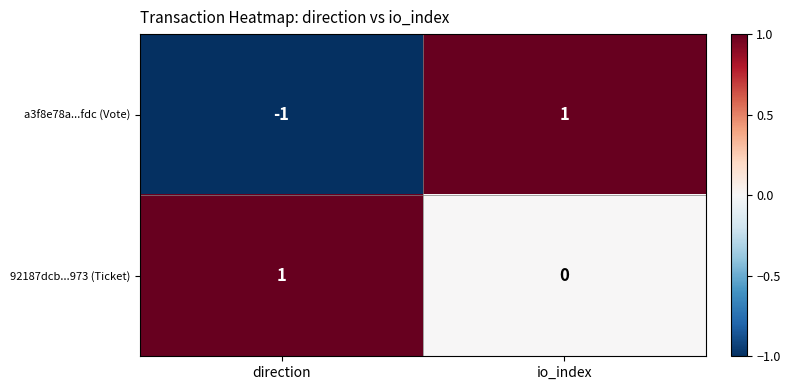

Which series has the widest spread of values?

a3f8e78a...fdc (Vote)